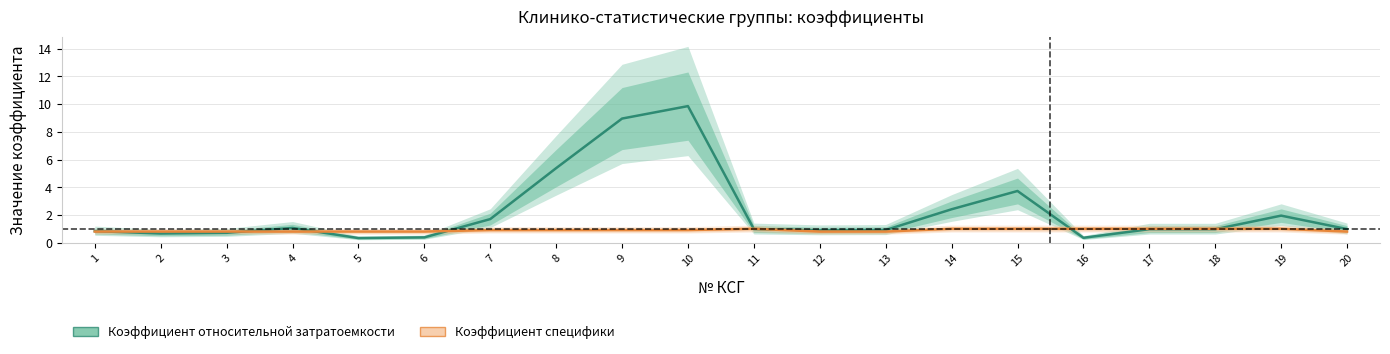

Between 13 and 19, which series saw the biggest shift?

Коэффициент относительной затратоемкости